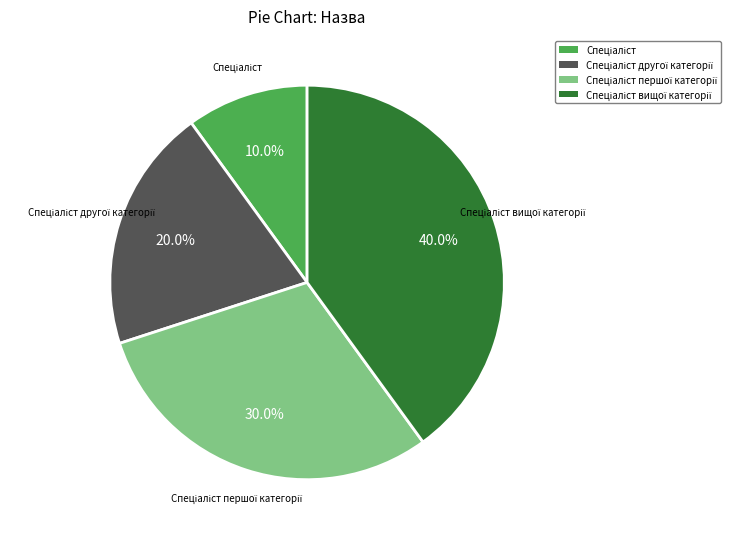

Does any single category account for the majority?

No